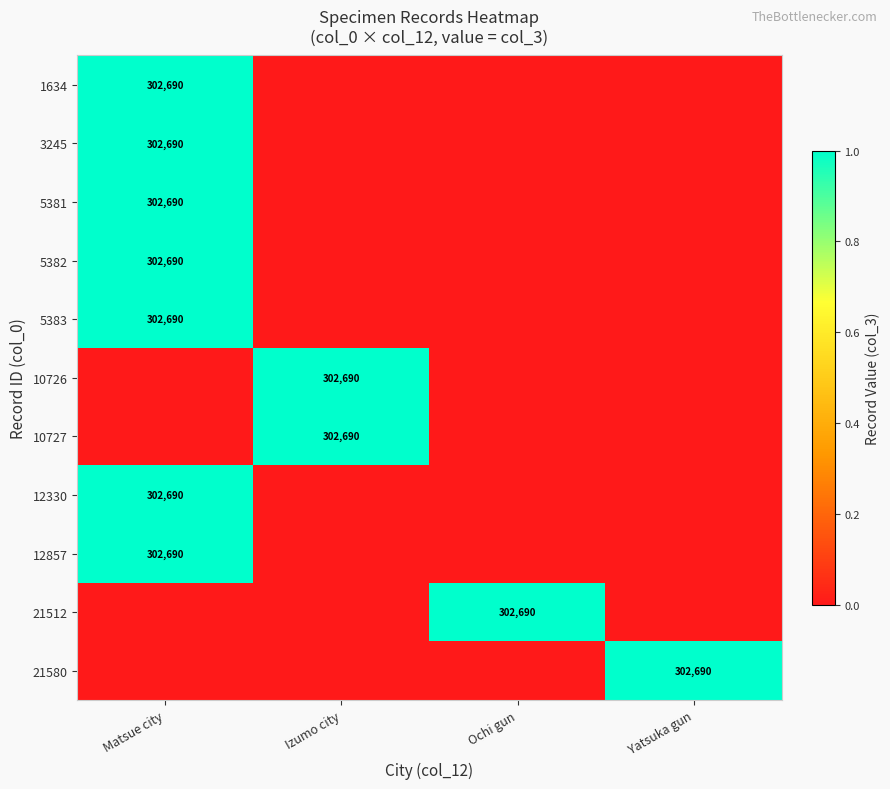

Is it true that 5381 equals 302690 at Matsue city?

True